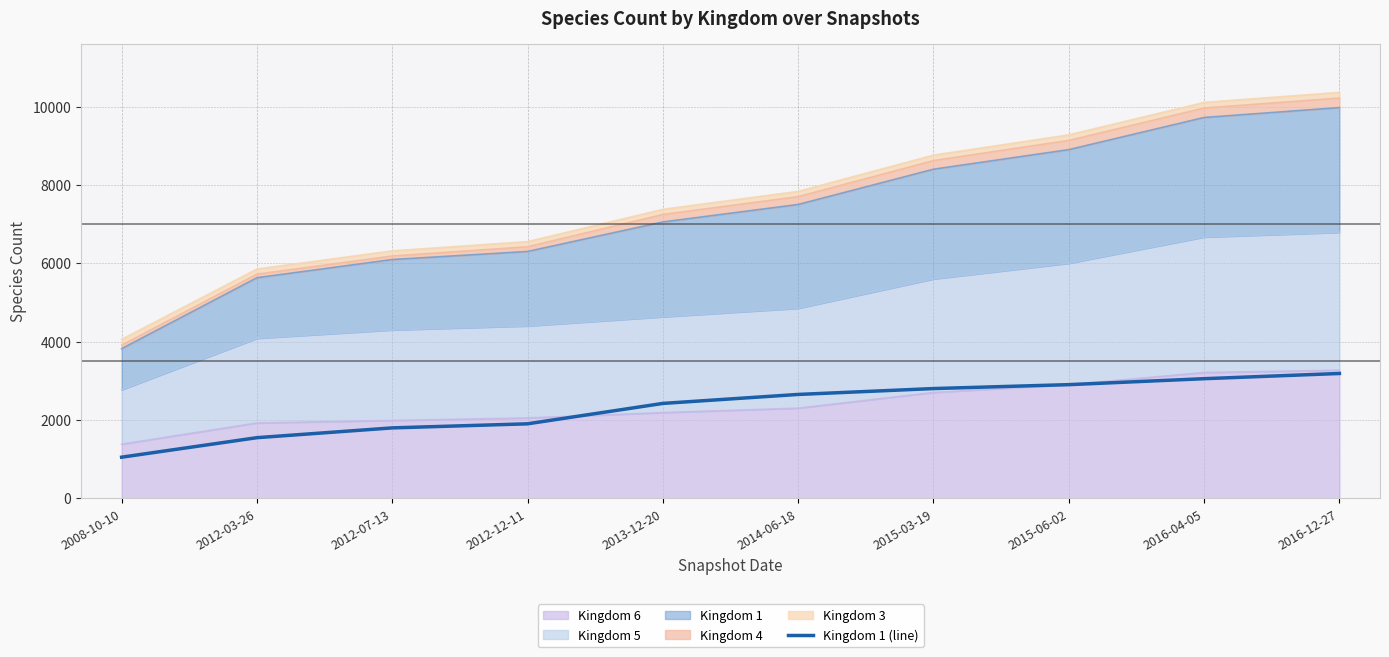

How many lines are shown in the chart?

1